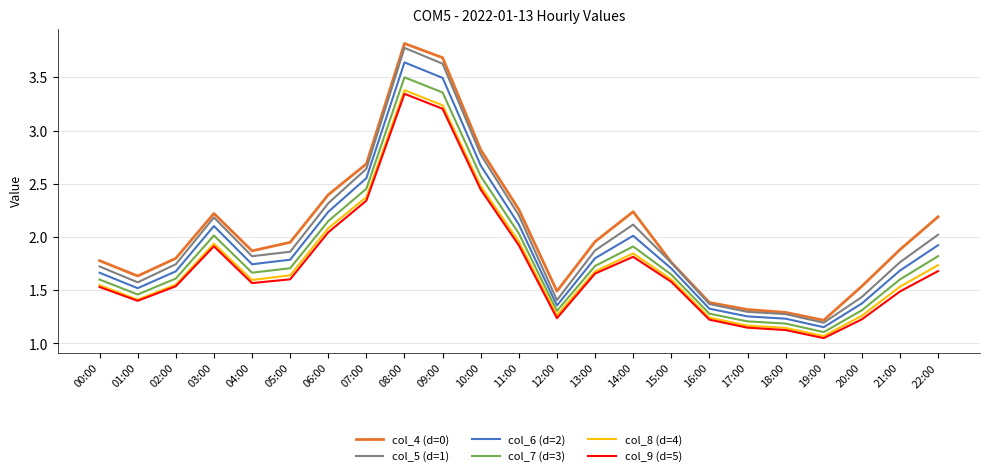

Does the chart display data point markers on the line(s)?

No